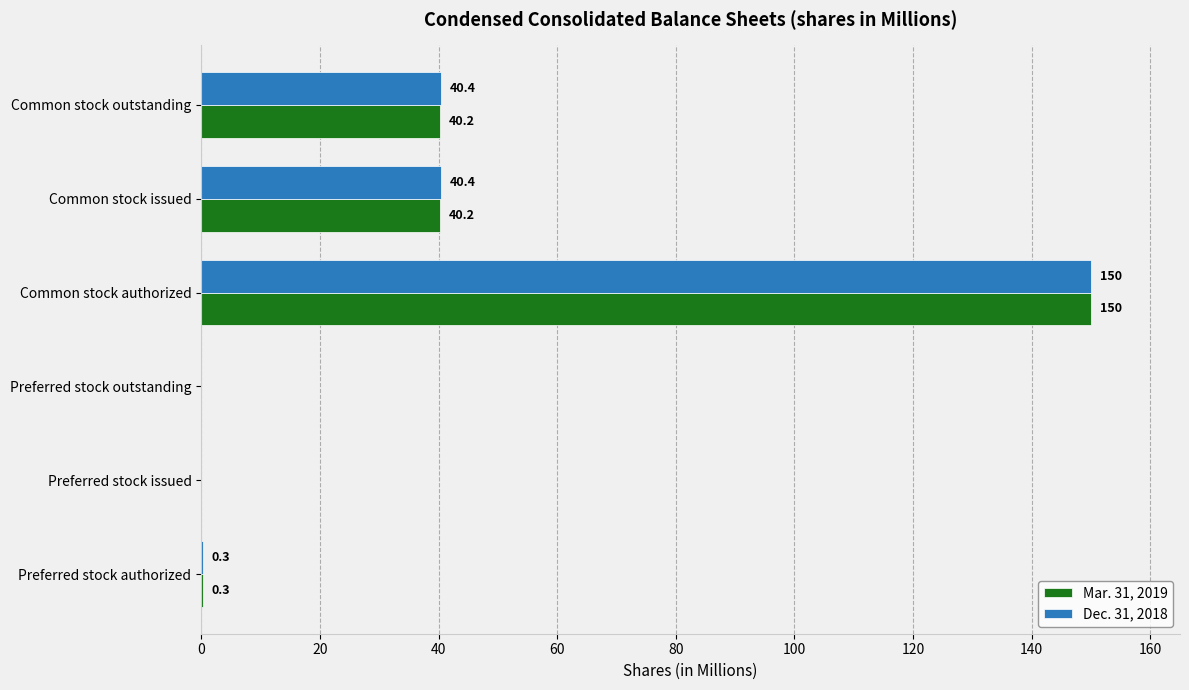

How many values in Dec. 31, 2018 are above zero?

4